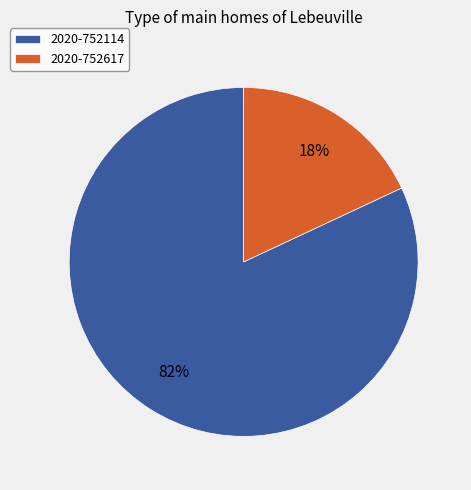

How many slices are in this pie chart?

2